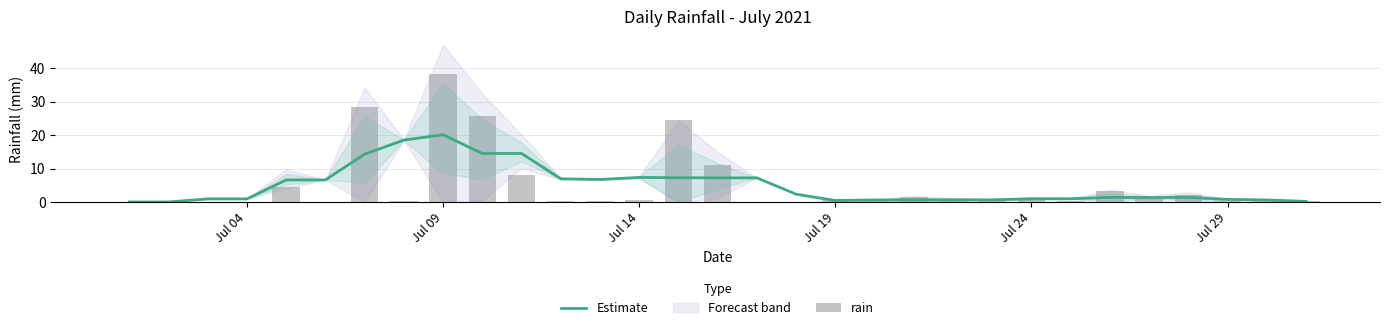

Rank the series by their average value, from highest to lowest.

rain, Estimate